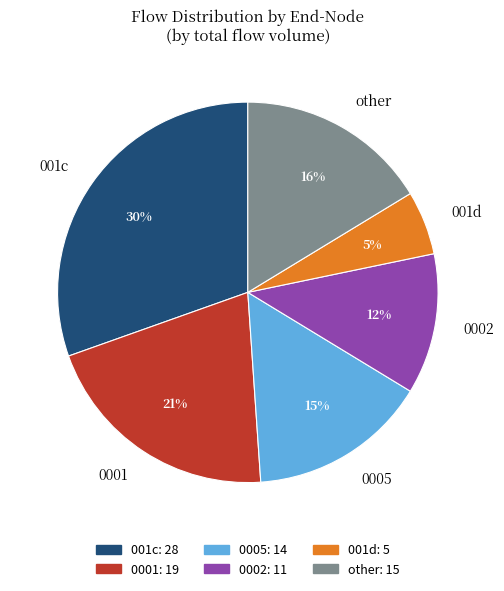

Is 0001 the majority of the pie?

No